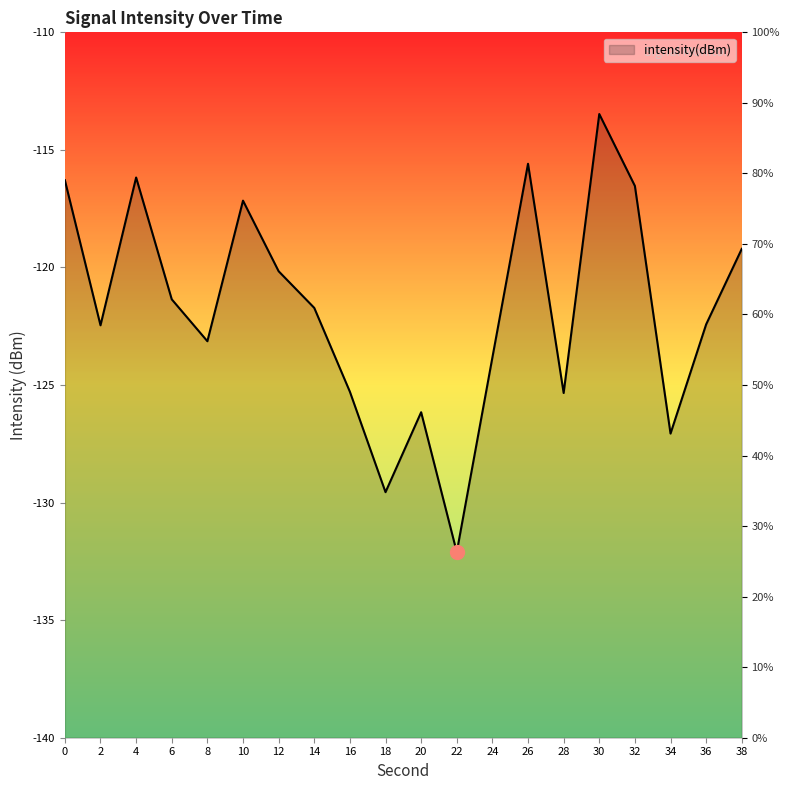

What is the maximum value shown in the chart?

-113.5